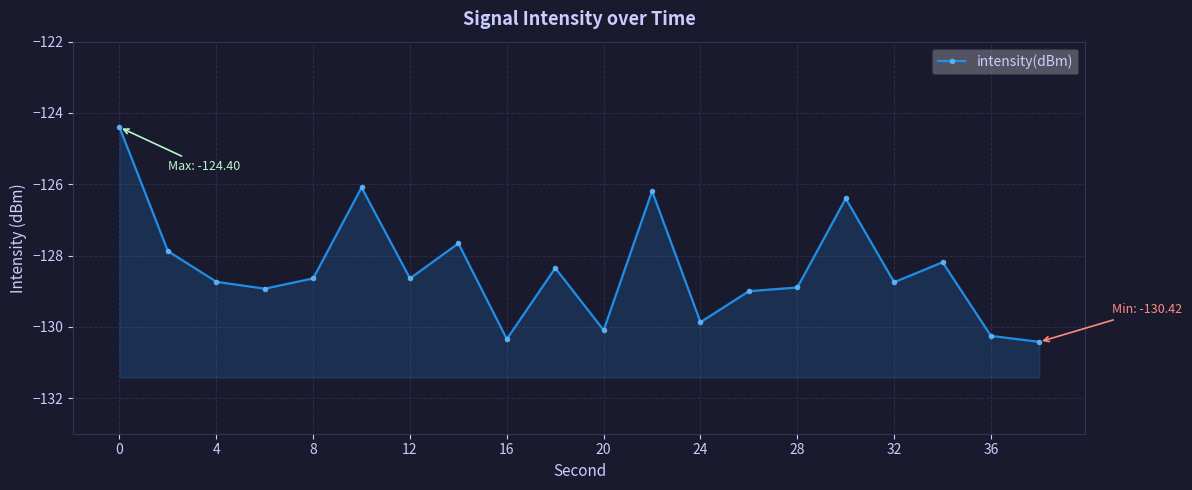

True or false: the data shows -204.0 at 8.

False